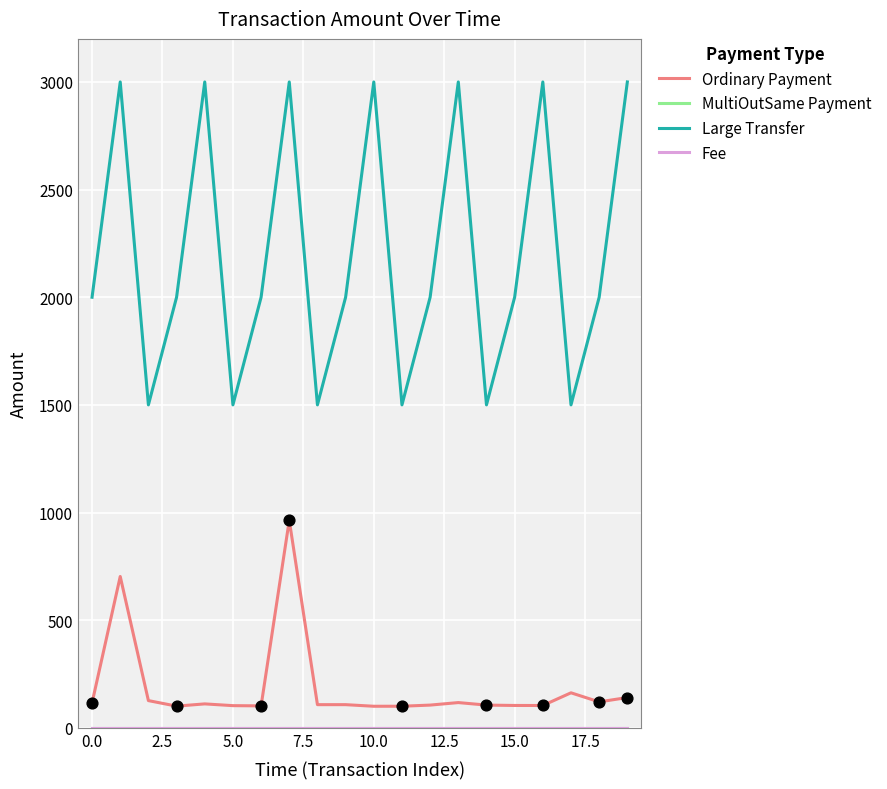

Which series has the largest total across all categories?

Large Transfer